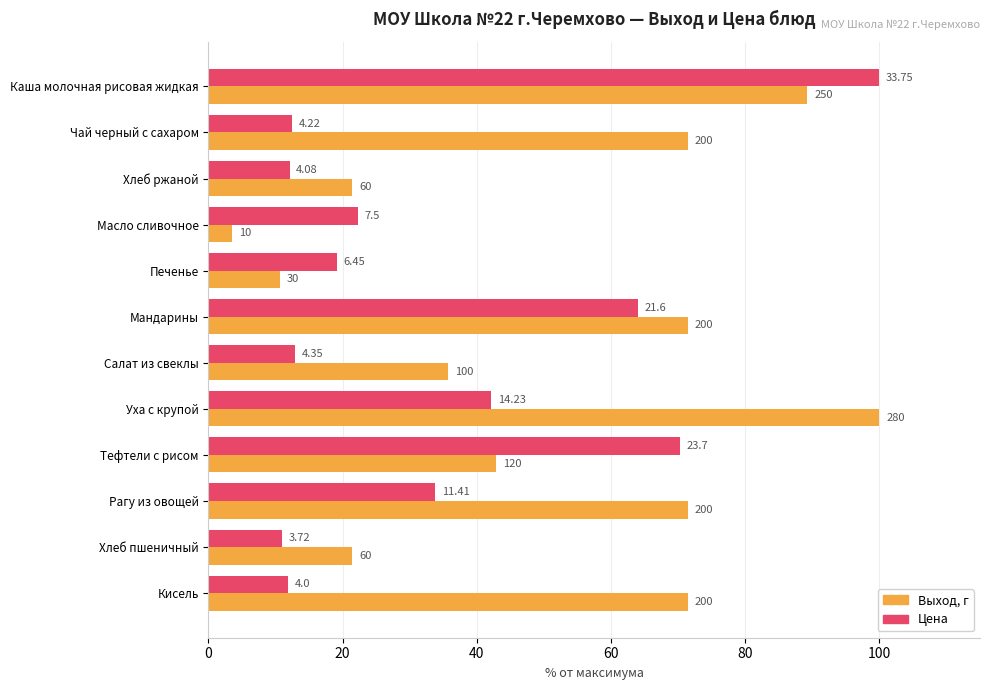

What are all the series names shown in the legend?

Выход, г, Цена